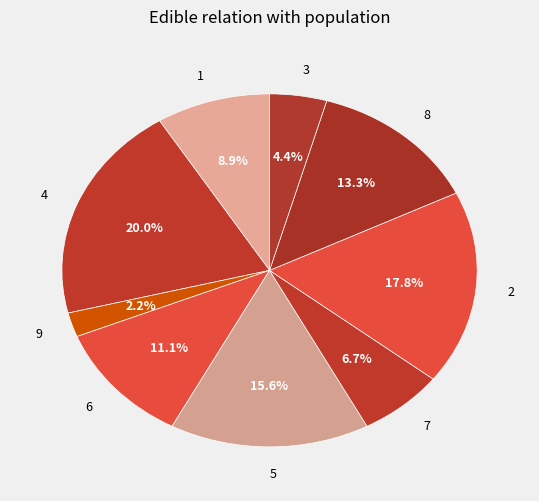

What percentage is the 2 slice, to the nearest percent?

18%